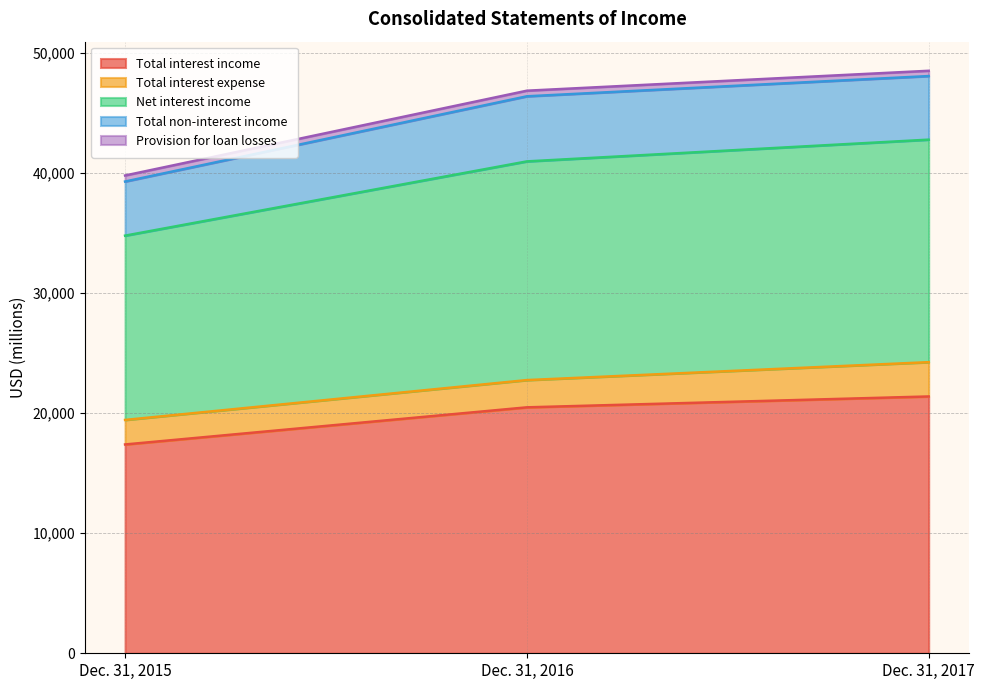

True or false: Total interest income has a value of 20469 at Dec. 31, 2016.

True